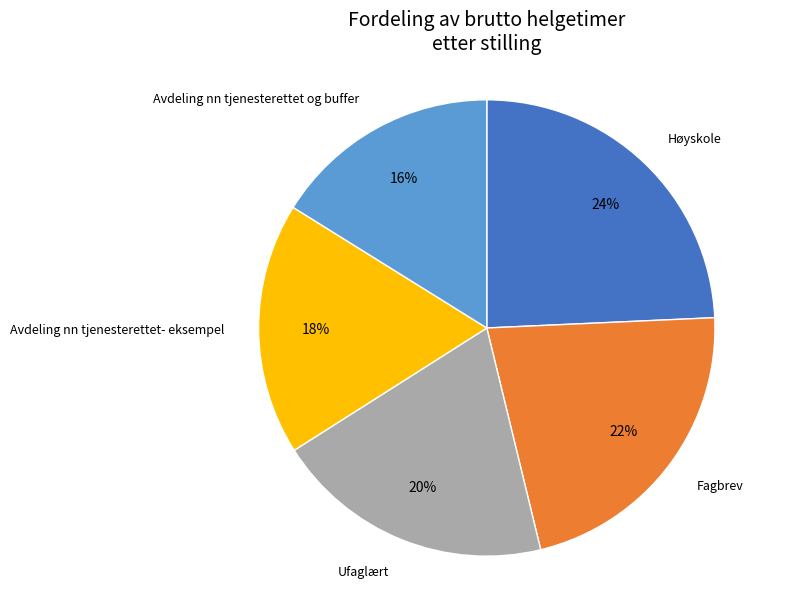

To the nearest percent, what is the average slice percentage?

20%